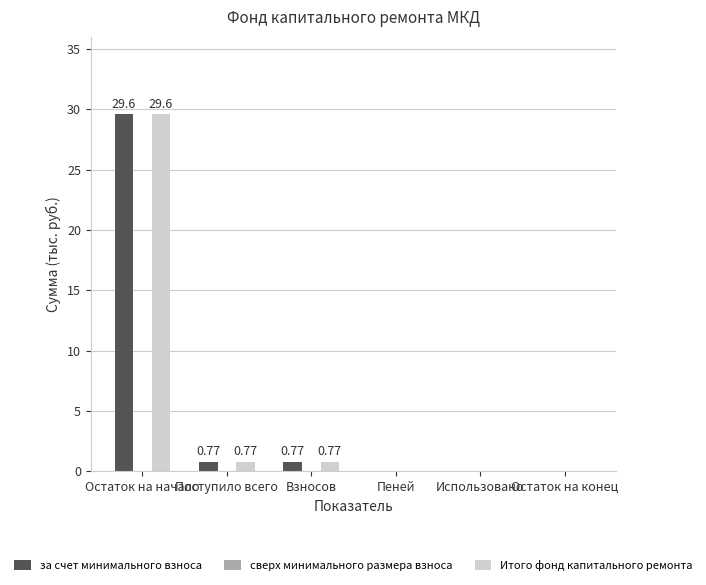

Which category has the highest value in the Итого фонд капитального ремонта series?

Остаток на начало